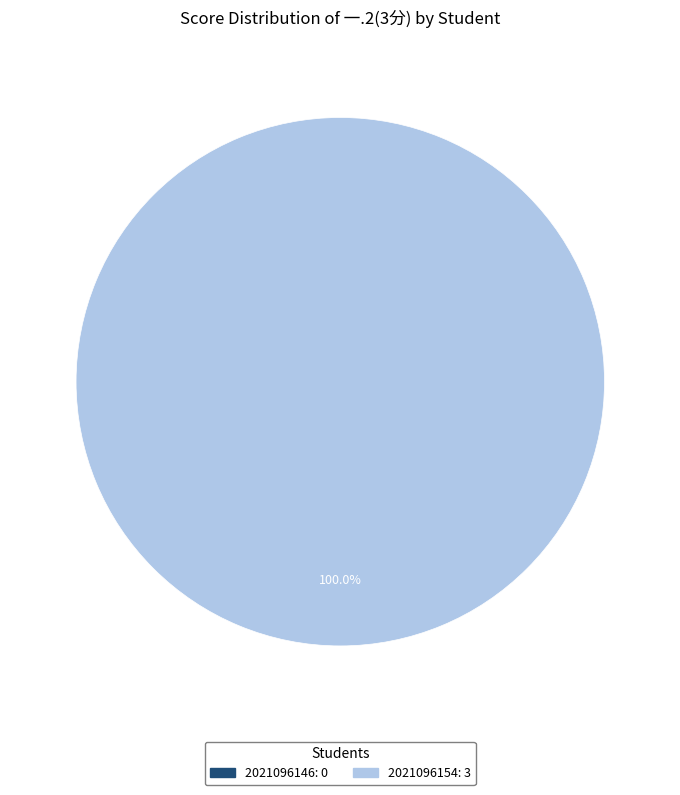

Between 2021096154 and 2021096146, which is larger?

2021096154